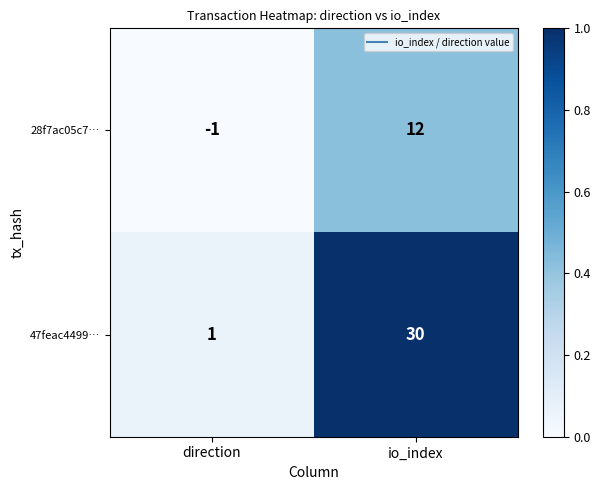

Rank the series by their maximum value, from lowest to highest.

28f7ac05c7…, 47feac4499…